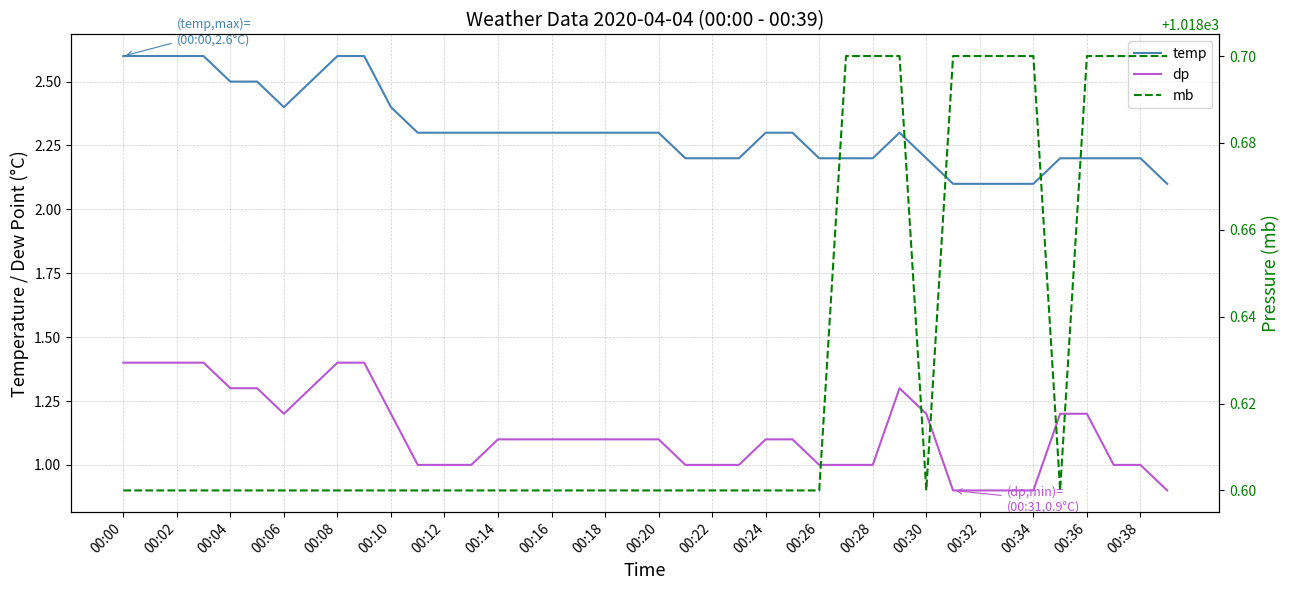

Is it true that temp equals 0.7 at 00:00?

False